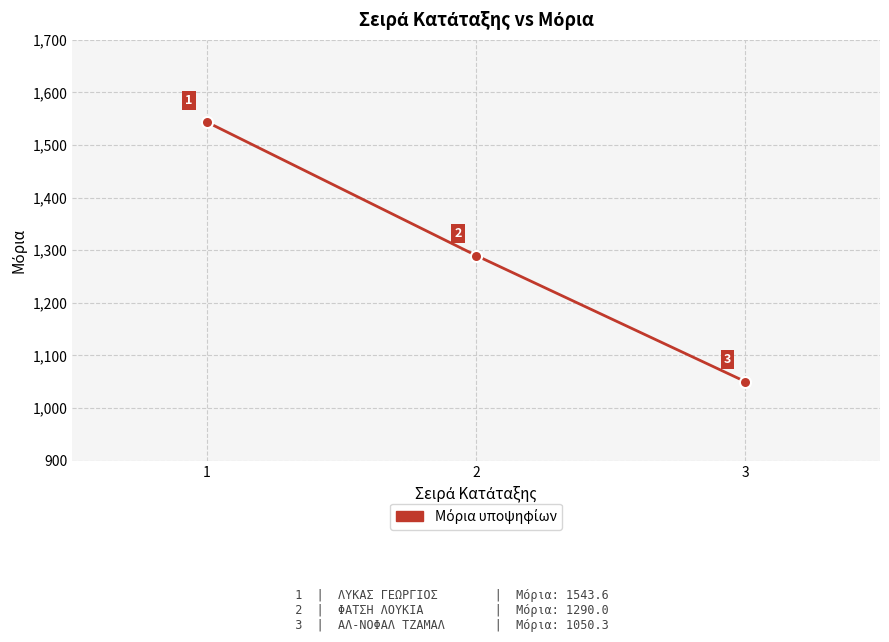

What is the approximate value at 2?

1290.0